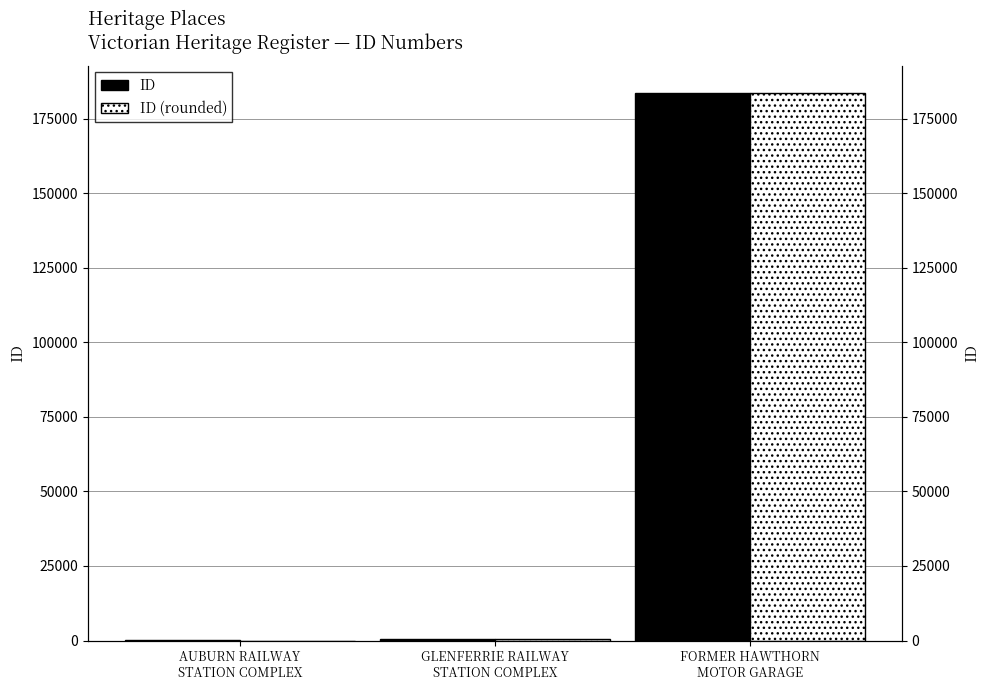

At how many categories does at least one series exceed 16990?

1